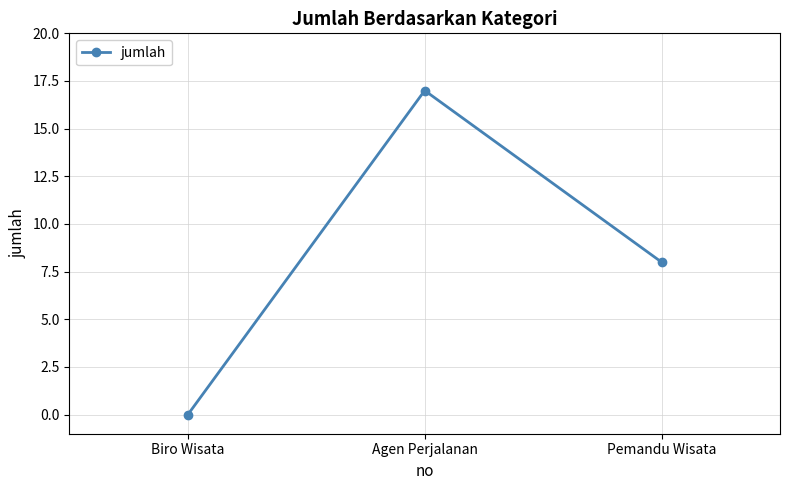

Where is the data nearest to the value 8?

Pemandu Wisata